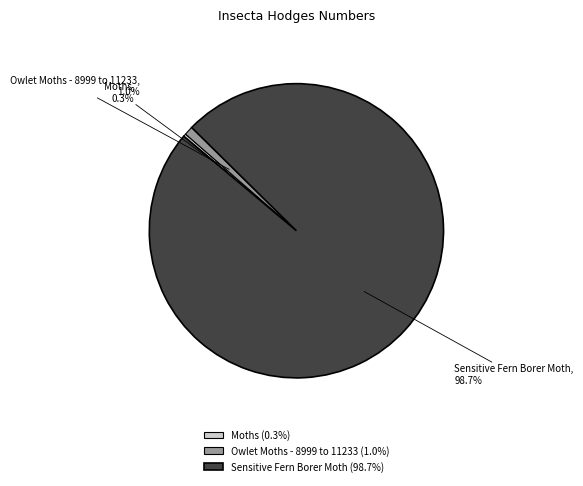

What percentage is the Sensitive Fern Borer Moth slice, to the nearest percent?

99%